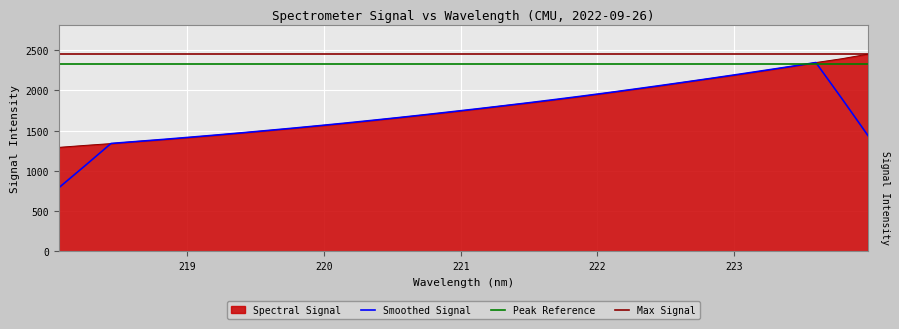

Reading left to right, extract all data points from this chart.

218.0596=1291.2	218.2508=1315.5	218.442=1338.2	218.6332=1365.3	218.8244=1388.1	219.0156=1415.0	219.2067=1442.7	219.3979=1471.0	219.589=1500.2	219.7801=1529.6	219.9712=1560.9	220.1623=1591.3	220.3533=1625.4	220.5444=1660.3	220.7354=1694.8	220.9264=1730.3	221.1174=1767.6	221.3083=1807.2	221.4993=1844.1	221.6902=1883.0	221.8812=1924.5	222.0721=1967.9	222.263=2011.5	222.4538=2055.1	222.6447=2103.1	222.8355=2148.8	223.0264=2195.0	223.2172=2243.5	223.408=2293.6	223.5987=2344.9	223.7895=2392.6	223.9802=2449.4